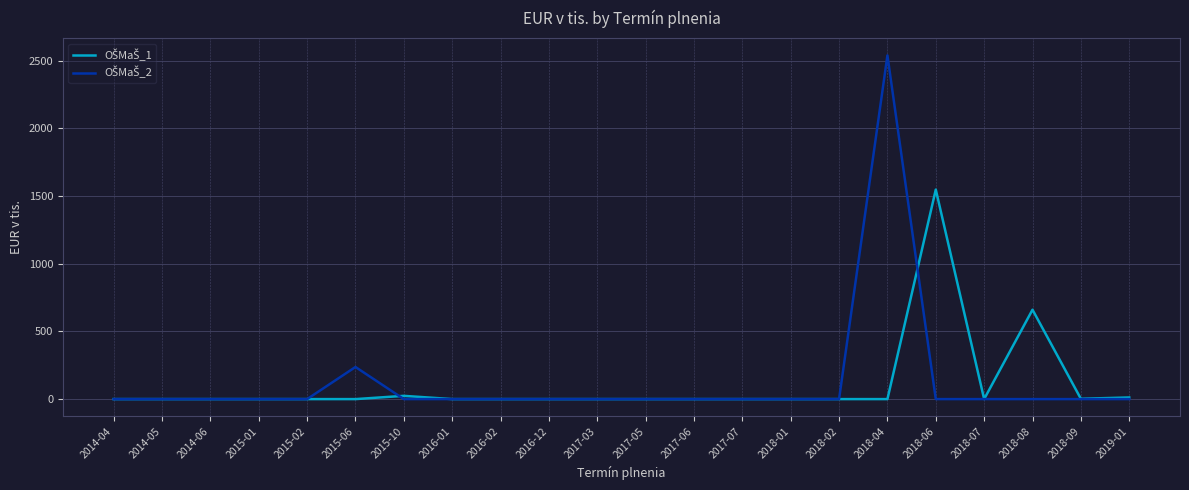

Which category has the highest value across all series?

2018-04